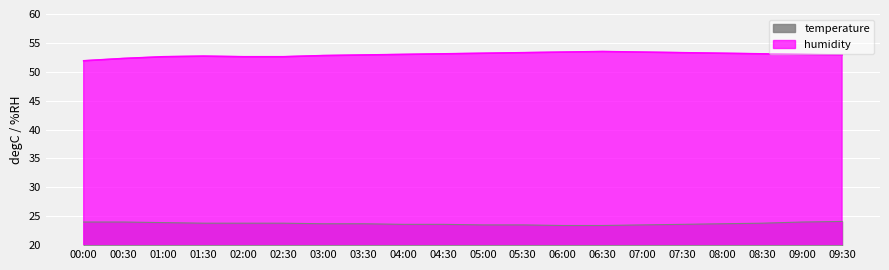

What is the greatest value displayed?

53.5